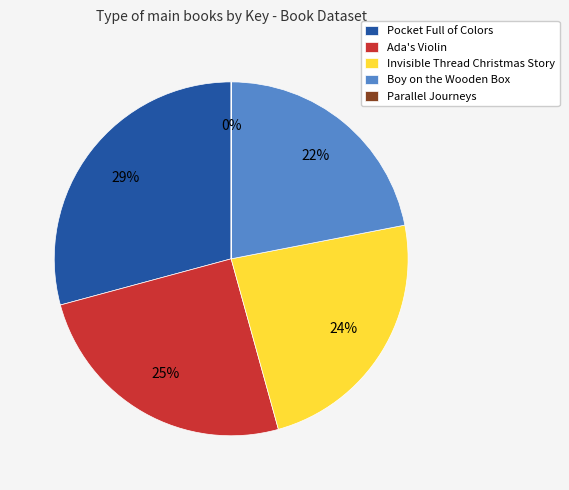

What is the largest slice in the pie chart?

Pocket Full of Colors